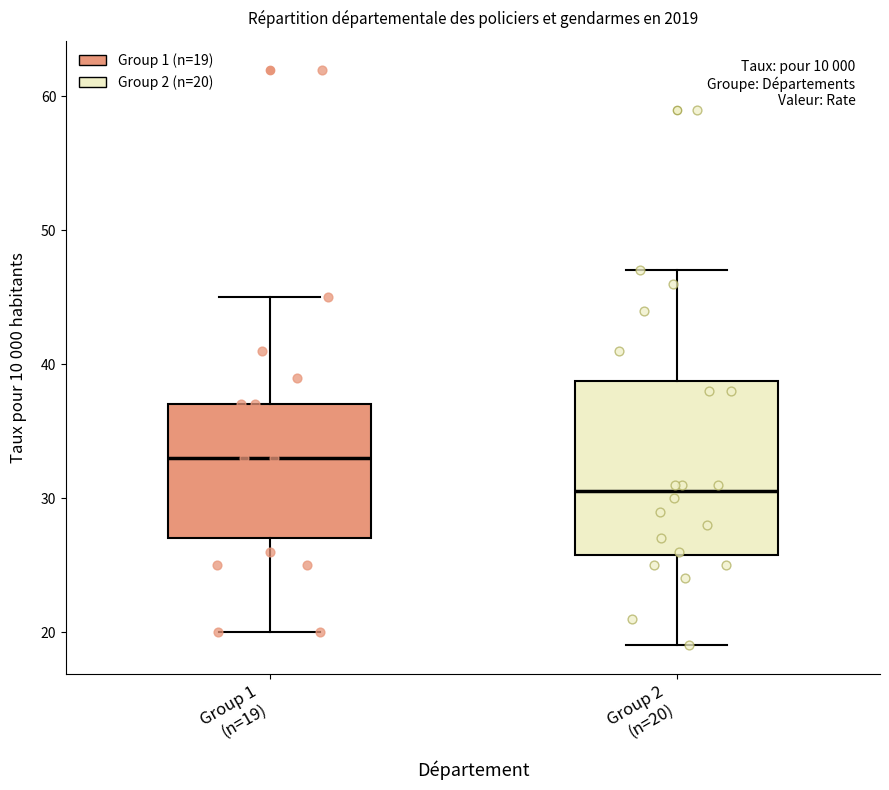

Where is the upper edge of the box for Group 2 (n=20) on the y-axis? The values are not printed on the chart, so give them approximately, as read against the axis.

39